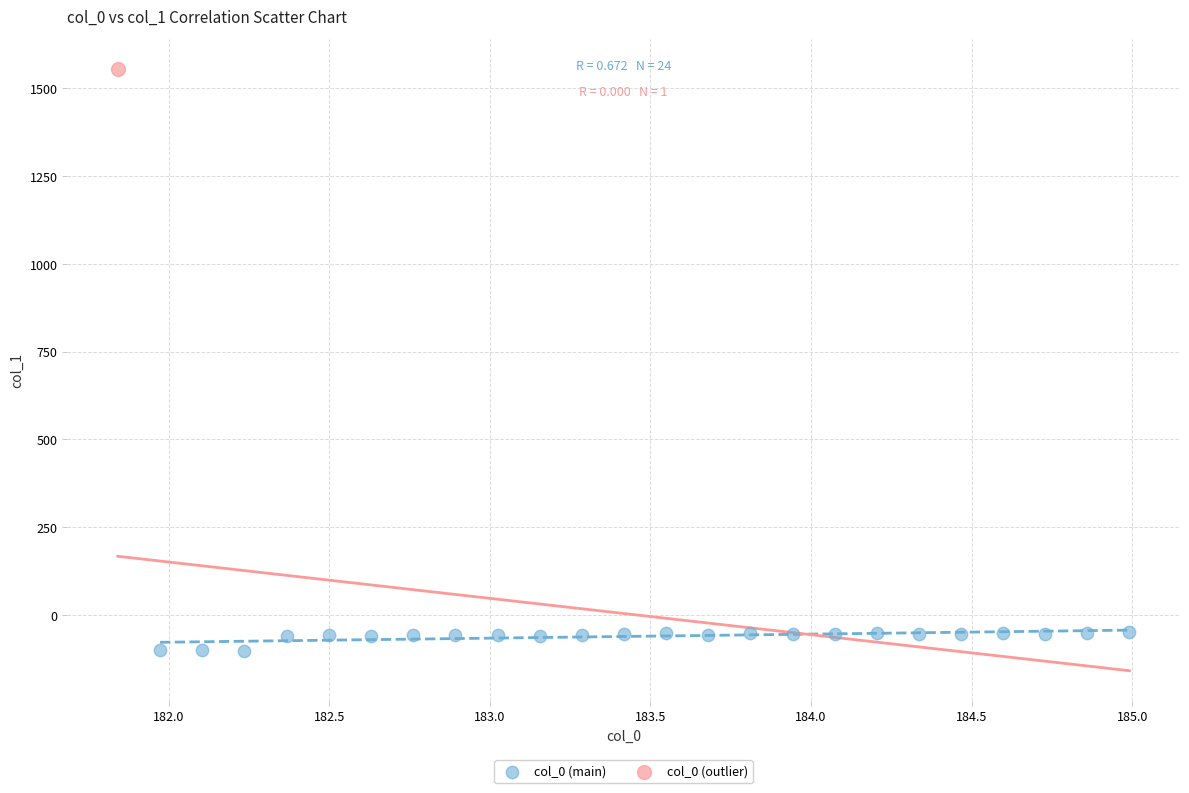

What are all the series names shown in the legend?

col_0 (main), col_0 (outlier)